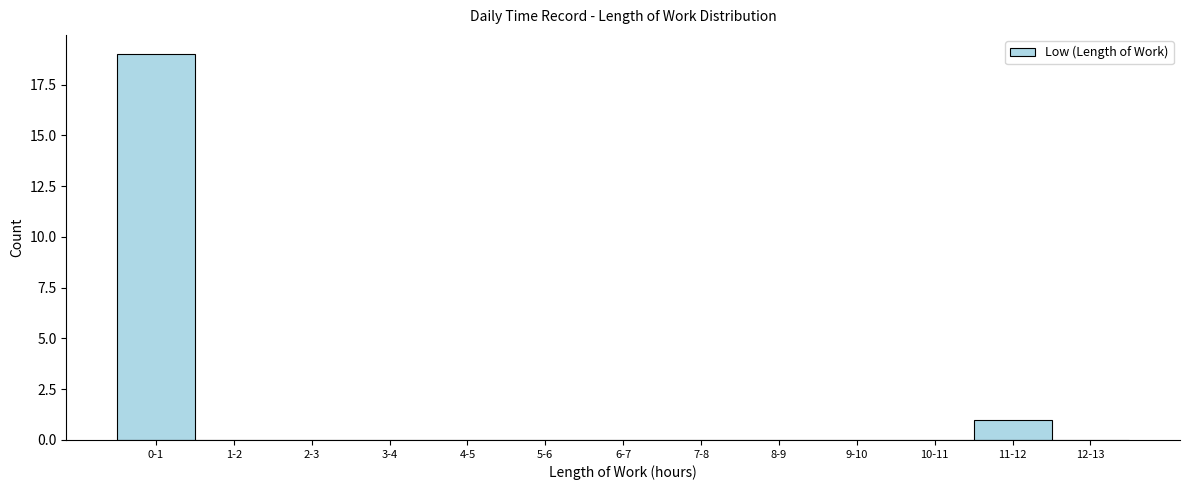

Reading left to right, extract all data points from this chart.

0-1=19	1-2=0	2-3=0	3-4=0	4-5=0	5-6=0	6-7=0	7-8=0	8-9=0	9-10=0	10-11=0	11-12=1	12-13=0